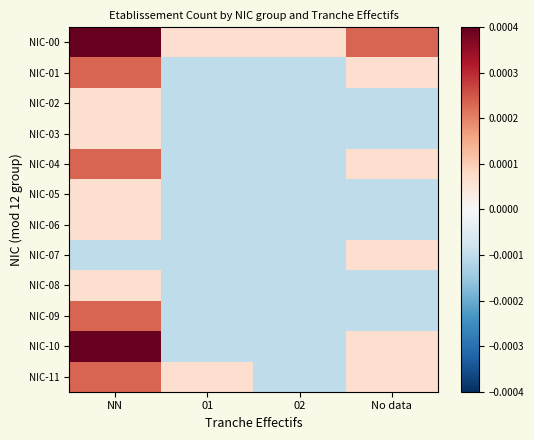

At how many categories does at least one series exceed 0?

4